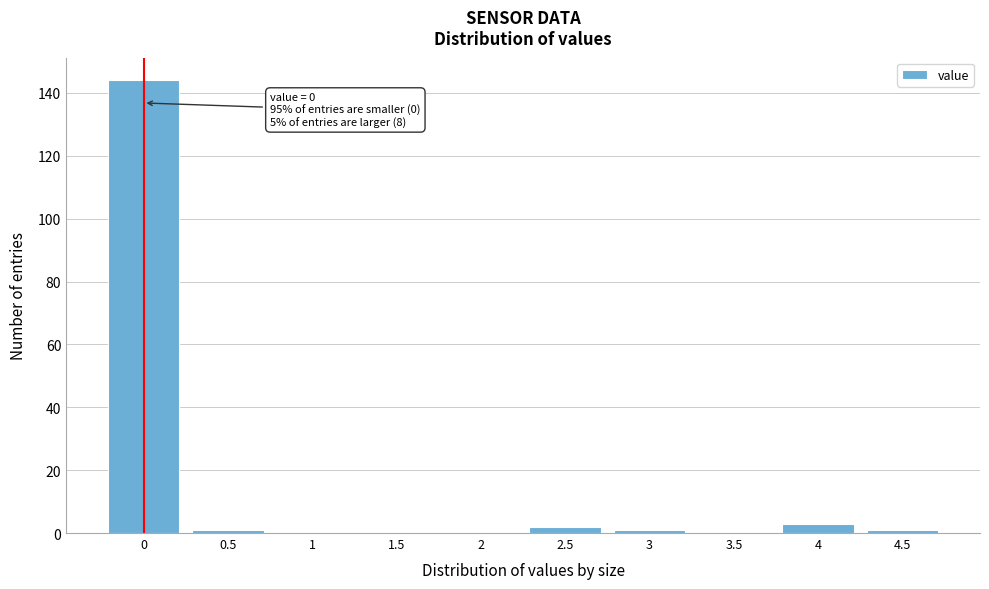

Reading left to right, extract all data points from this chart.

0=144	0.5=1	1=0	1.5=0	2=0	2.5=2	3=1	3.5=0	4=3	4.5=1